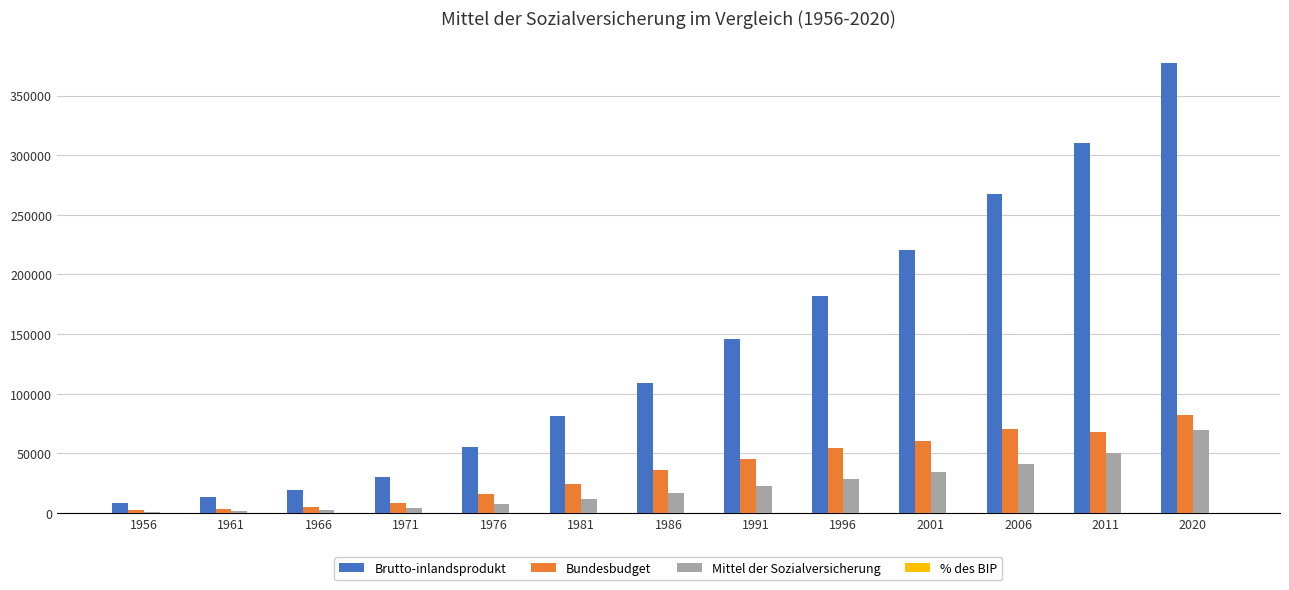

Is the value of Bundesbudget at 1971 greater than the value of Brutto-inlandsprodukt at 1971?

No